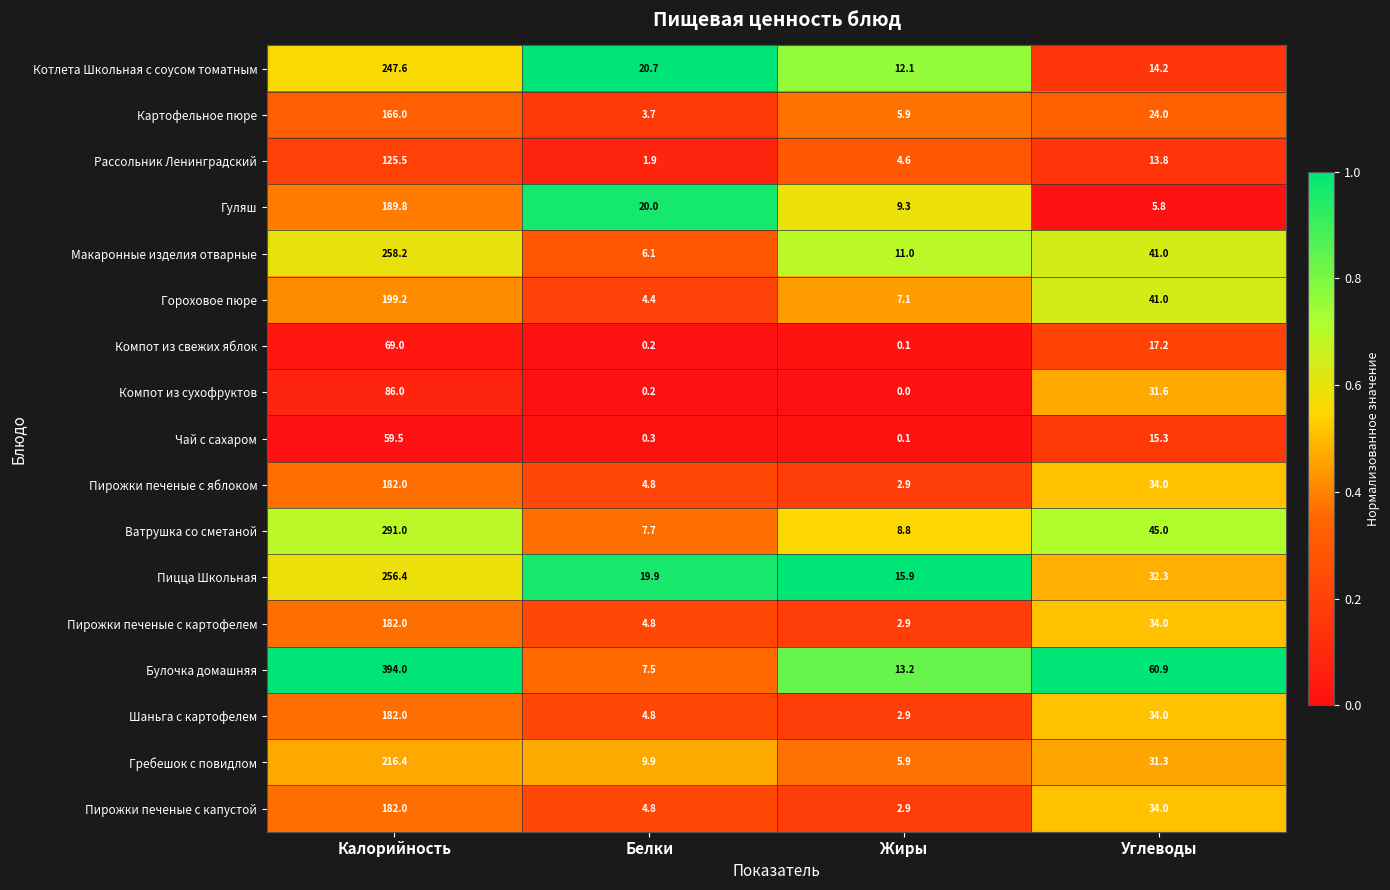

Count the number of categories in the chart.

4